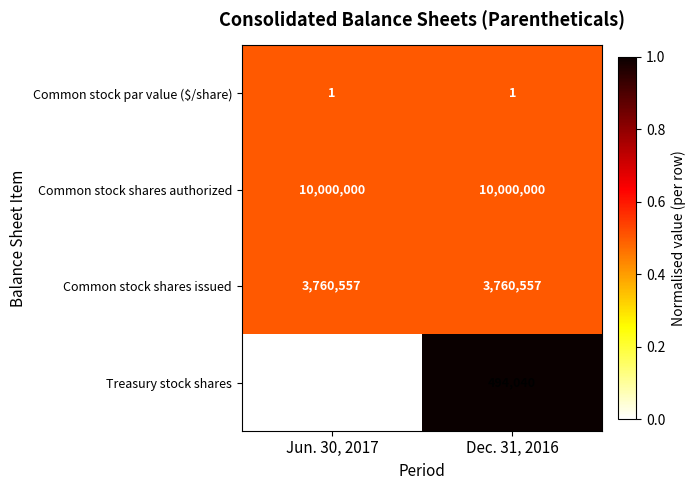

What value does the Treasury stock shares series have at Dec. 31, 2016?

494040